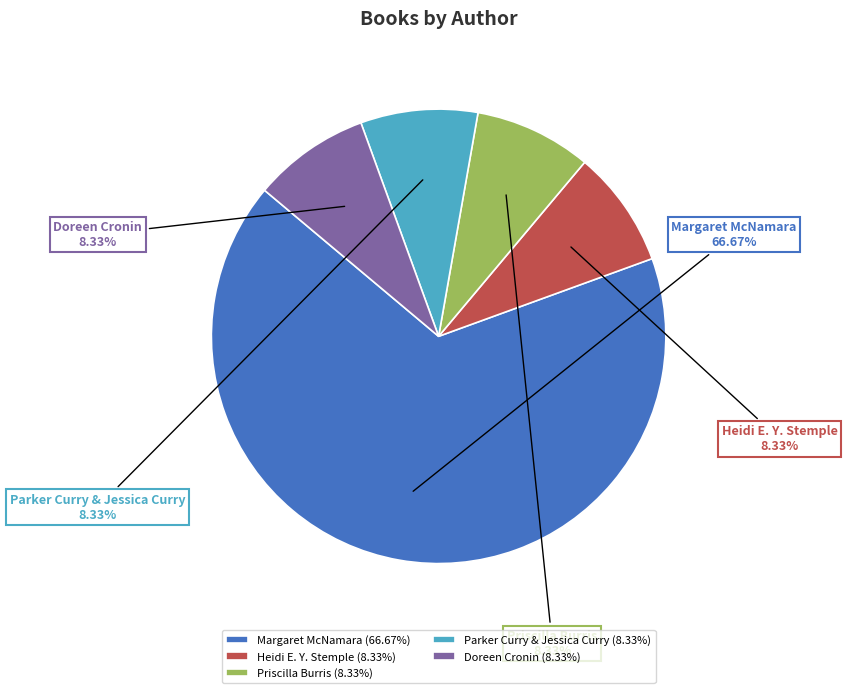

Do Parker Curry & Jessica Curry and Priscilla Burris together represent more than half of the pie?

No